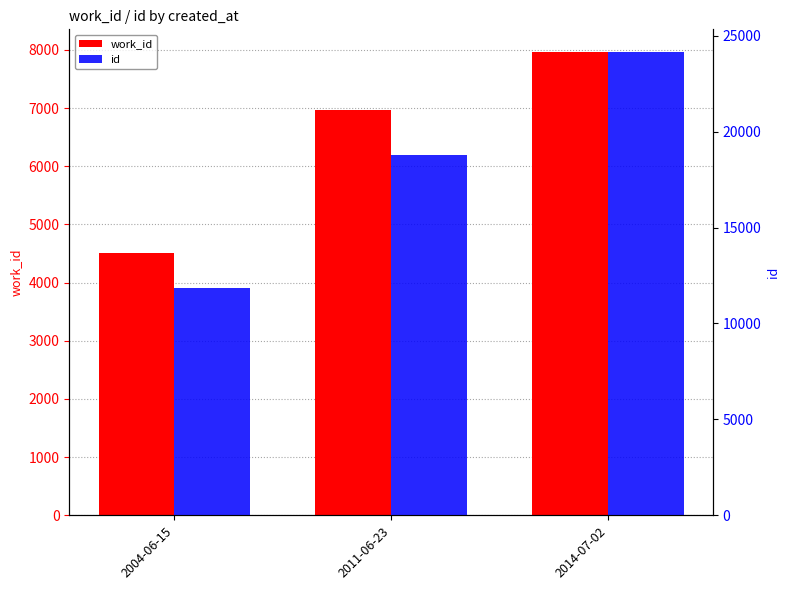

Is the value of id at 2014-07-02 greater than the value of work_id at 2004-06-15?

Yes